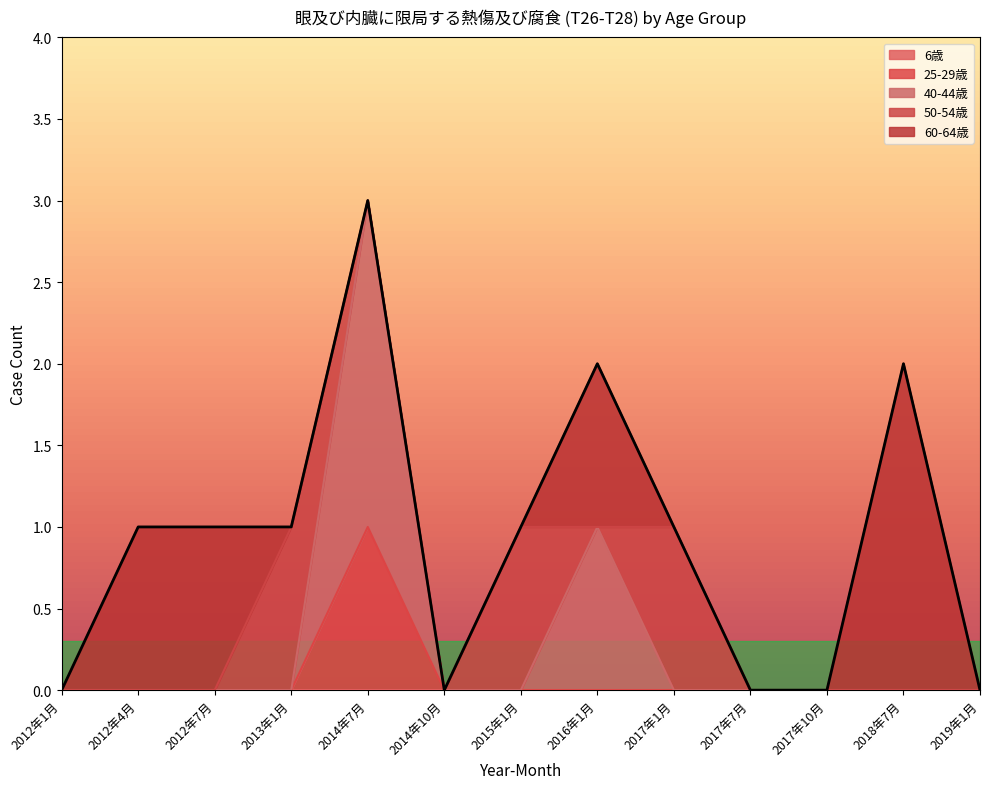

How many 25-29歳 values are between 0 and 1?

13